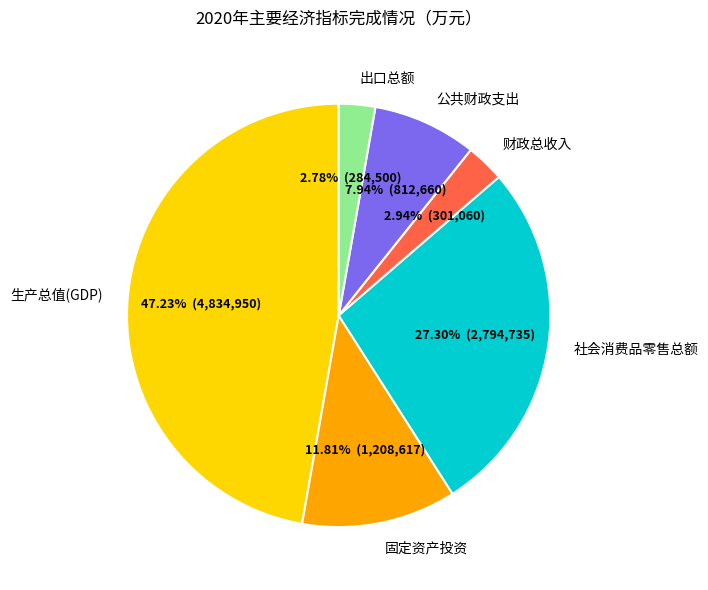

To the nearest percent, what is the combined percentage of 公共财政支出 and 固定资产投资?

20%